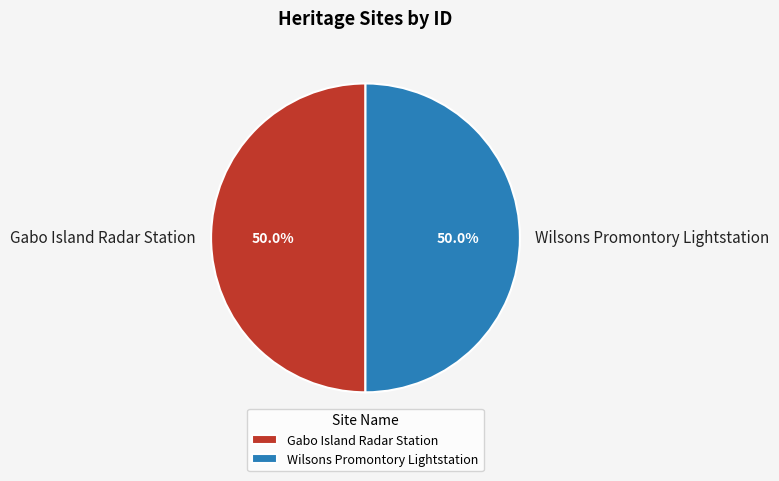

Is the sum of Wilsons Promontory Lightstation and Gabo Island Radar Station greater than half?

Yes